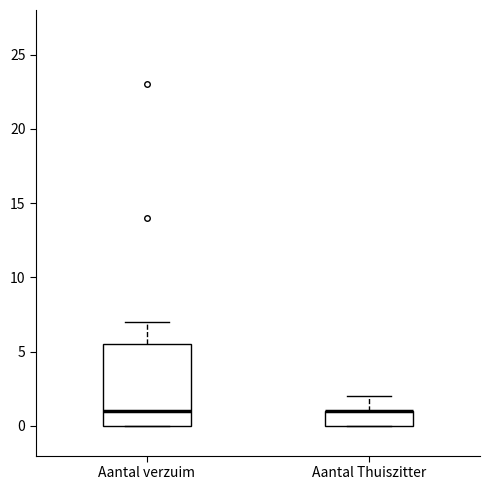

Reading left to right, transcribe this box plot: for each box, give where its median line is, the range the box spans, and where its two whiskers end, as read against the y-axis. The values are not printed on the chart, so give them approximately, as read against the axis.

Aantal verzuim: median 1.0, box 0.0 to 5.5, whiskers 0.0 to 7.0
Aantal Thuiszitter: median 1.0 (drawn on the box's upper edge), box 0.0 to 1.0, whiskers 0.0 to 2.0